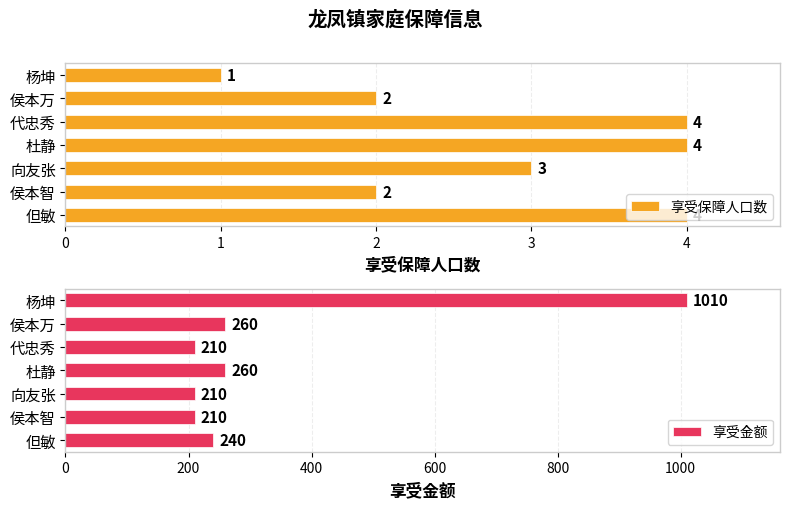

Reading left to right, what are all the values shown in this chart?

享受保障人口数: 4	2	3	4	4	2	1
享受金额: 240	210	210	260	210	260	1010